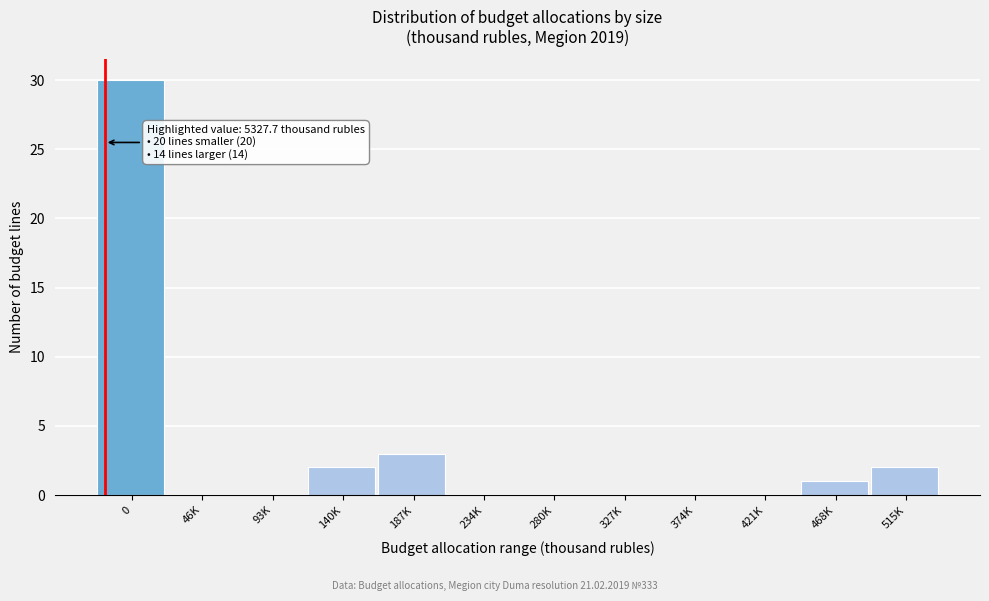

Reading left to right, what are all the values shown in this chart?

0=30	46K=0	93K=0	140K=2	187K=3	234K=0	280K=0	327K=0	374K=0	421K=0	468K=1	515K=2